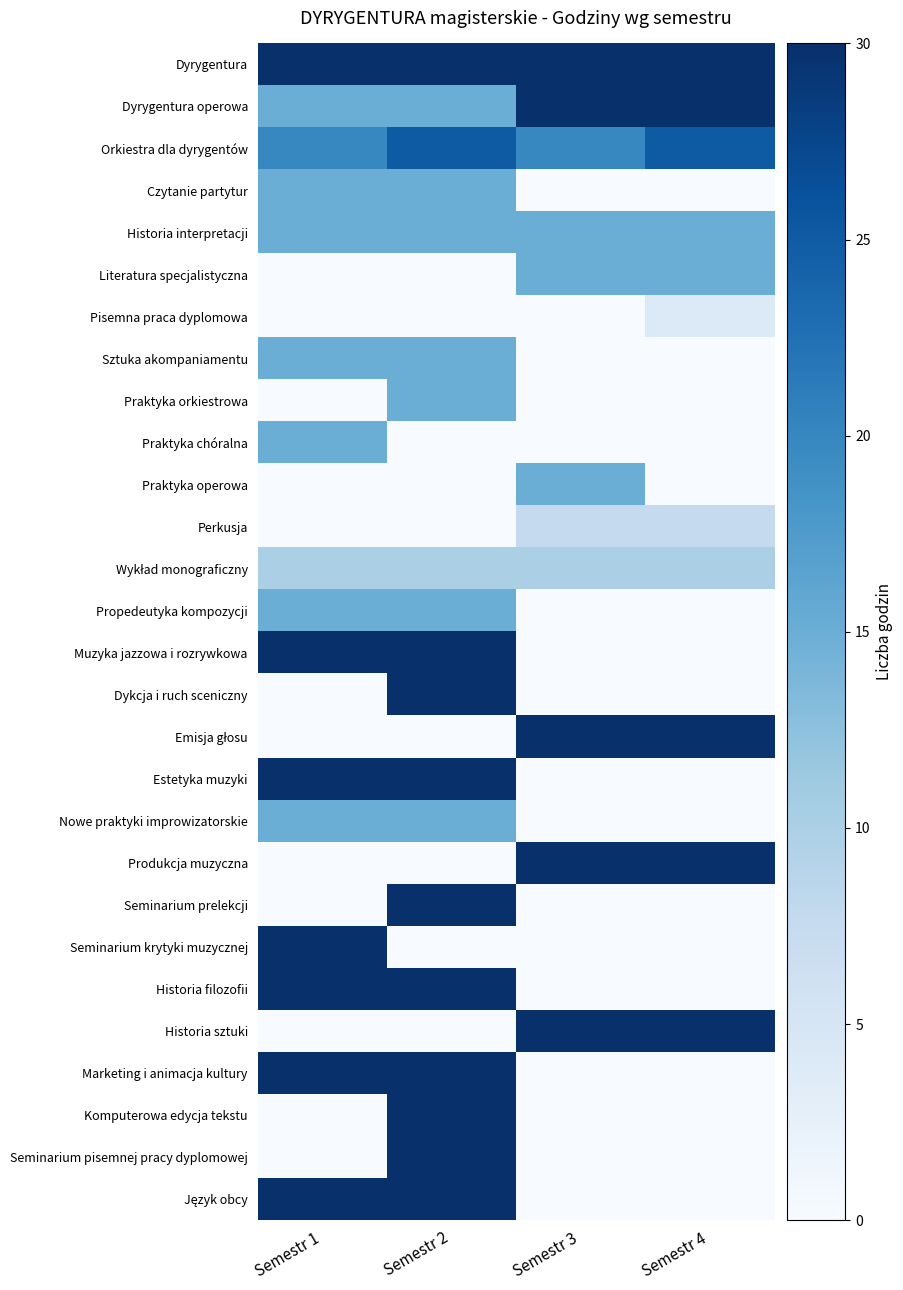

Rank the series at Semestr 3 from lowest to highest value.

Czytanie partytur, Pisemna praca dyplomowa, Sztuka akompaniamentu, Praktyka orkiestrowa, Praktyka chóralna, Propedeutyka kompozycji, Muzyka jazzowa i rozrywkowa, Dykcja i ruch sceniczny, Estetyka muzyki, Nowe praktyki improwizatorskie, Seminarium prelekcji, Seminarium krytyki muzycznej, Historia filozofii, Marketing i animacja kultury, Komputerowa edycja tekstu, Seminarium pisemnej pracy dyplomowej, Język obcy, Perkusja, Wykład monograficzny, Historia interpretacji, Literatura specjalistyczna, Praktyka operowa, Orkiestra dla dyrygentów, Dyrygentura, Dyrygentura operowa, Emisja głosu, Produkcja muzyczna, Historia sztuki